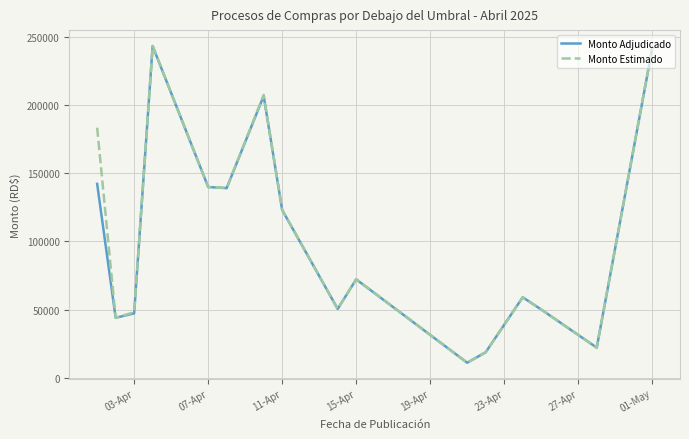

Which series has the largest range (max minus min)?

Monto Estimado